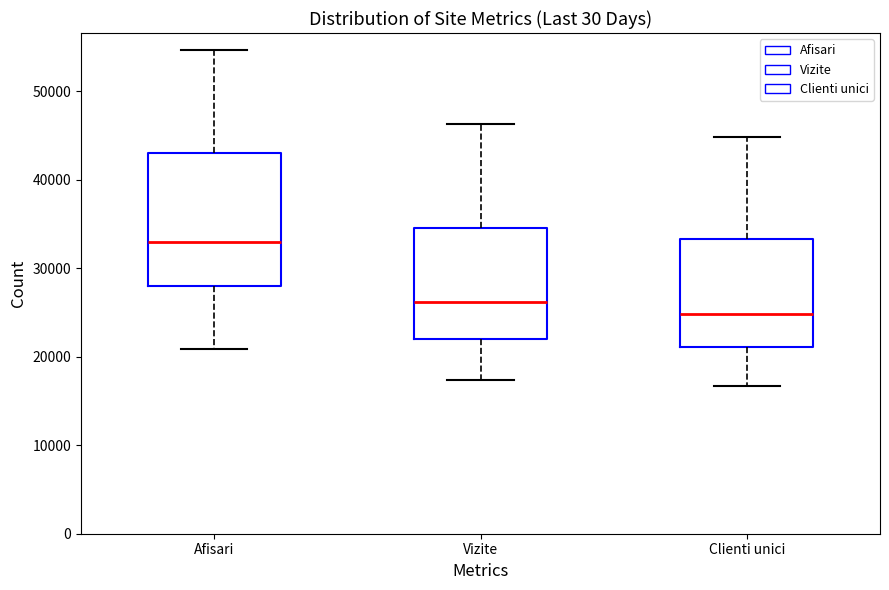

Which box has the lowest median line?

Clienti unici